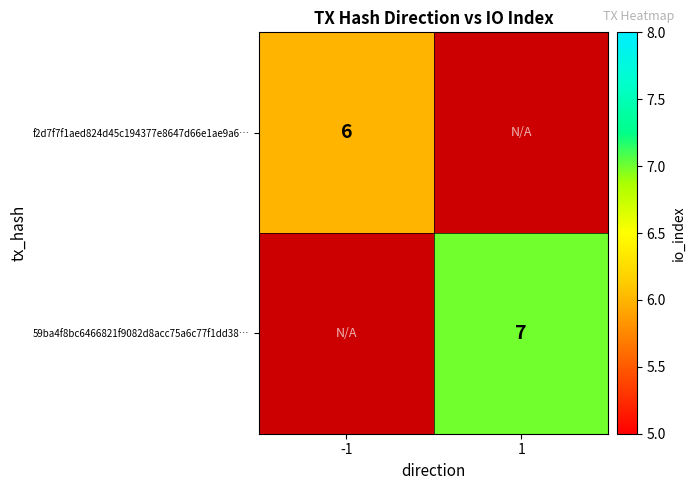

The 59ba4f8bc6466821f9082d8acc75a6c77f1dd38… series shows 11 at 1. True or false?

False